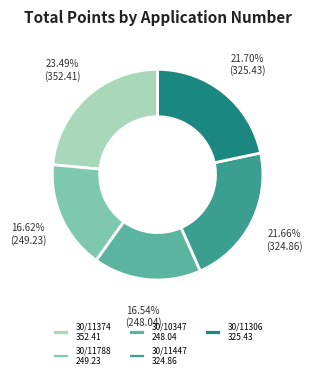

Combined, do 30/11306 and 30/10347 account for over 50%?

No